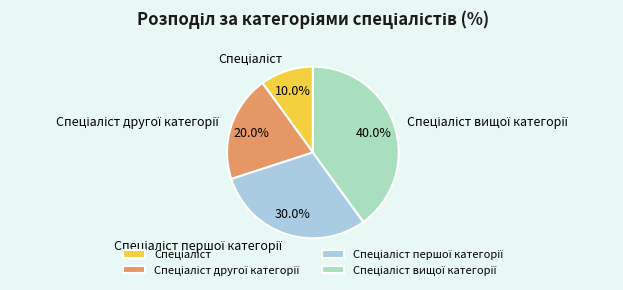

Count the number of slices in the pie.

4